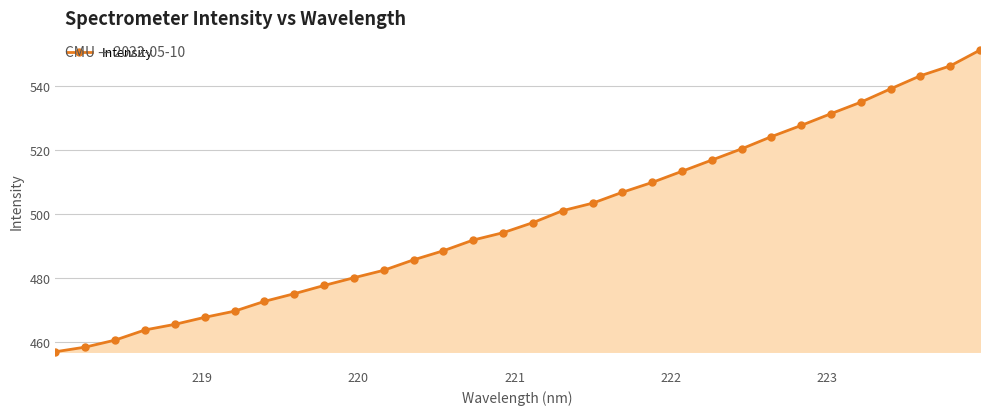

What is the value of the 31st point from the left?

546.3